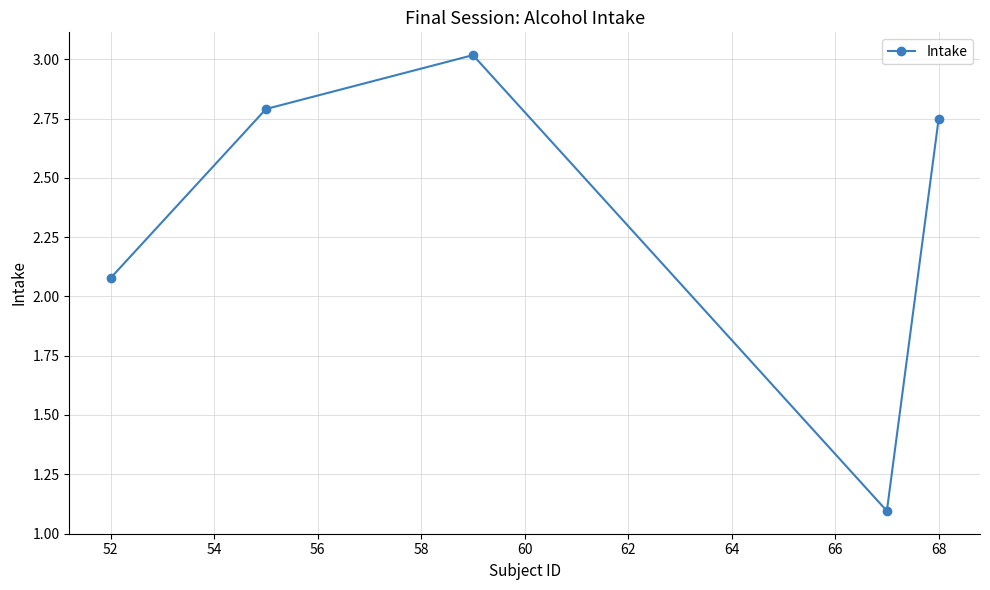

What is the difference between the maximum and minimum values?

1.9